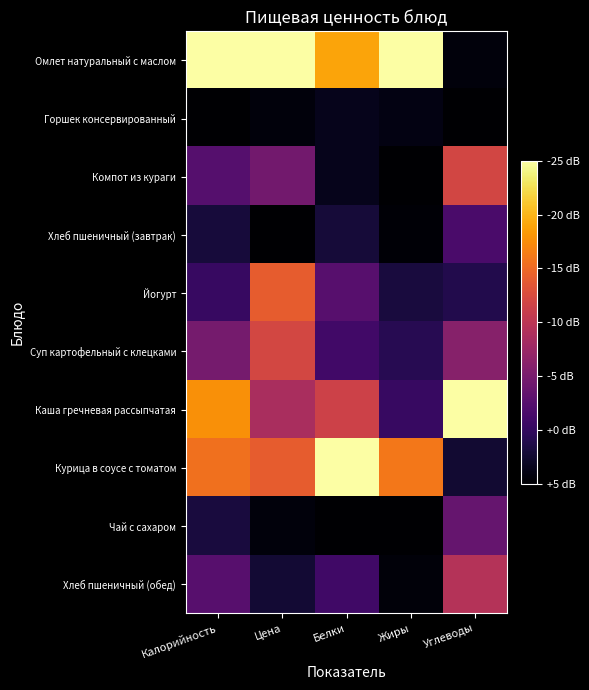

Reading left to right, transcribe all the data shown in this chart.

Омлет натуральный с маслом: Калорийность=1.0	Цена=1.0	Белки=0.8	Жиры=1.0	Углеводы=0.0
Горшек консервированный: Калорийность=0.0	Цена=0.0	Белки=0.1	Жиры=0.0	Углеводы=0.0
Компот из кураги: Калорийность=0.2	Цена=0.3	Белки=0.1	Жиры=0.0	Углеводы=0.6
Хлеб пшеничный (завтрак): Калорийность=0.1	Цена=0.0	Белки=0.1	Жиры=0.0	Углеводы=0.2
Йогурт: Калорийность=0.2	Цена=0.6	Белки=0.2	Жиры=0.1	Углеводы=0.1
Суп картофельный с клецками: Калорийность=0.3	Цена=0.6	Белки=0.2	Жиры=0.1	Углеводы=0.4
Каша гречневая рассыпчатая: Калорийность=0.8	Цена=0.5	Белки=0.6	Жиры=0.2	Углеводы=1.0
Курица в соусе с томатом: Калорийность=0.7	Цена=0.6	Белки=1.0	Жиры=0.7	Углеводы=0.1
Чай с сахаром: Калорийность=0.1	Цена=0.0	Белки=0.0	Жиры=0.0	Углеводы=0.3
Хлеб пшеничный (обед): Калорийность=0.3	Цена=0.1	Белки=0.2	Жиры=0.0	Углеводы=0.5